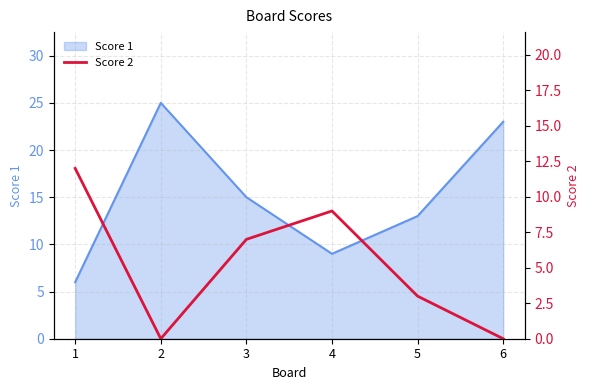

Is it true that Score 1 equals 6 at 5?

False